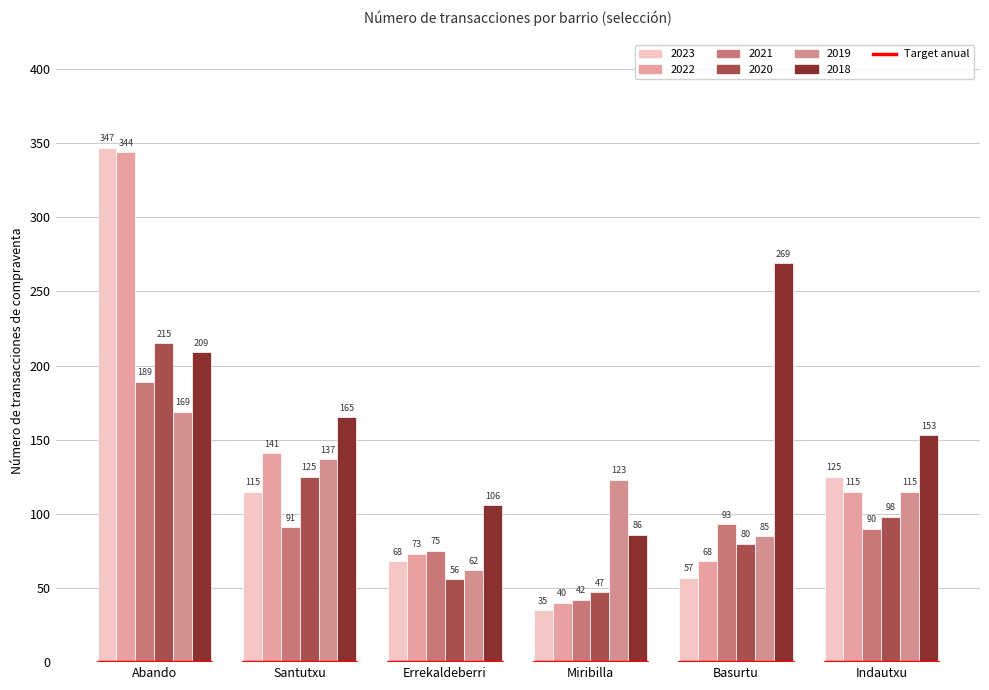

What is the total value across all series at Santutxu?

774